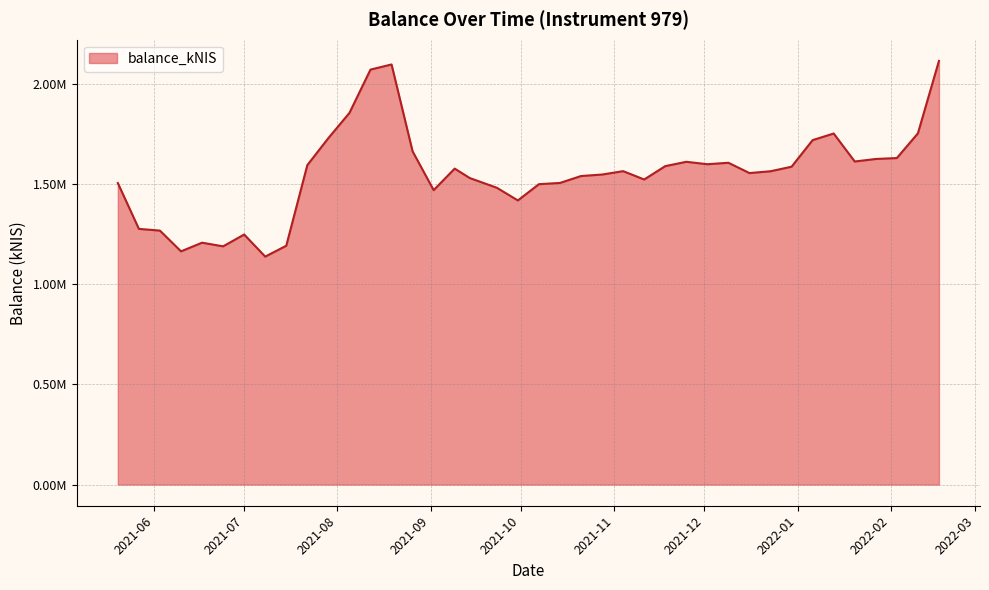

Which category has the highest value across all series?

2022-02-17